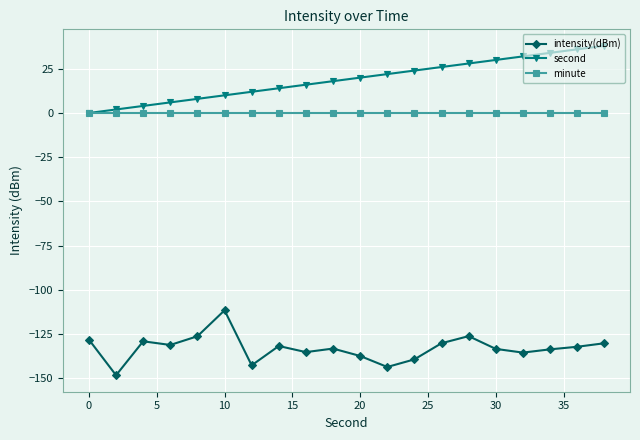

Which series has the largest total across all categories?

second